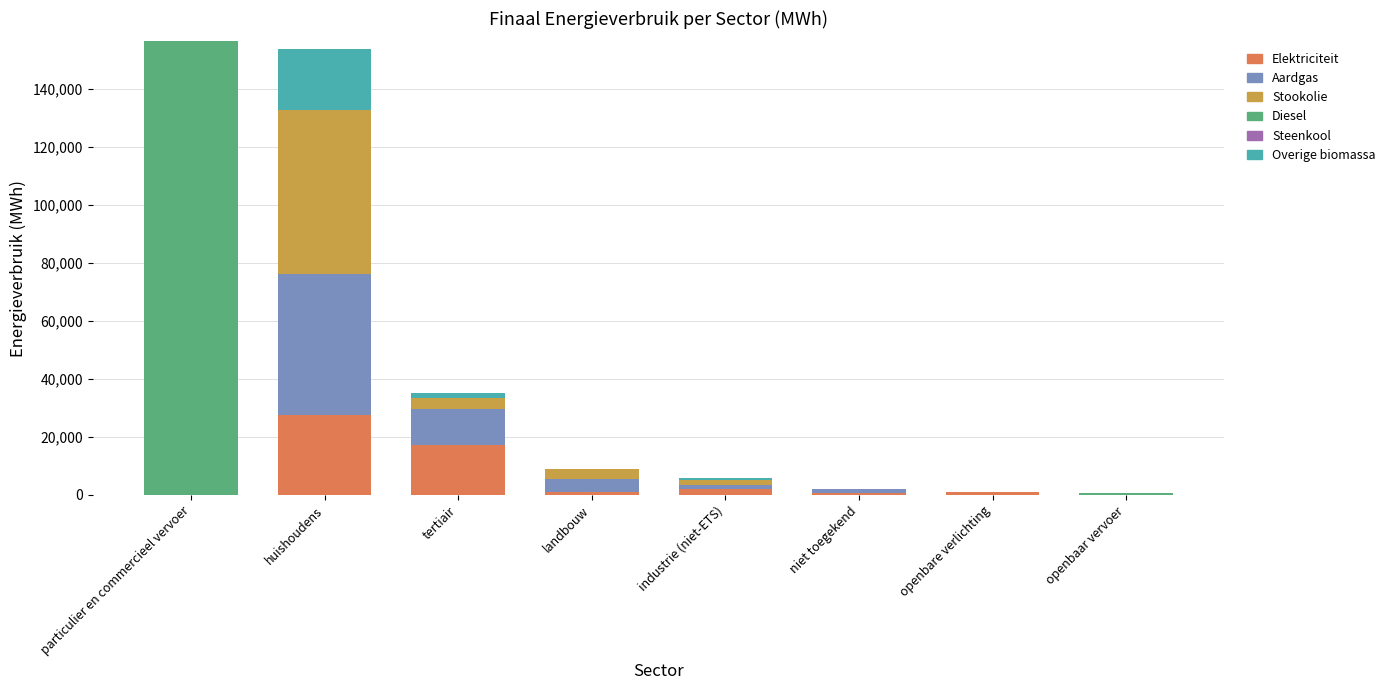

Where does the Elektriciteit series first go above 957?

huishoudens